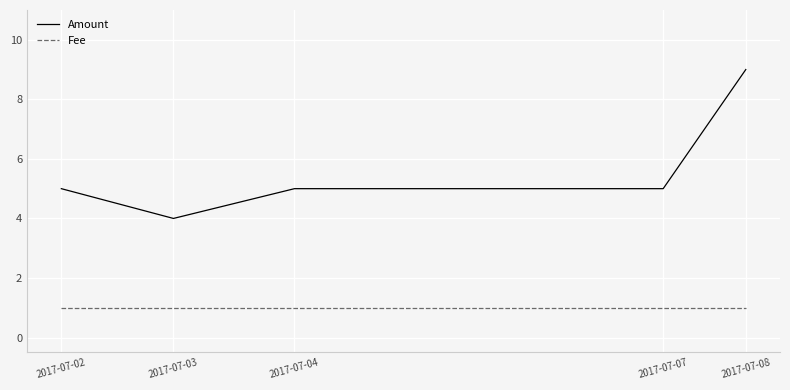

Which series changed the most between 2017-07-02 and 2017-07-08?

Amount